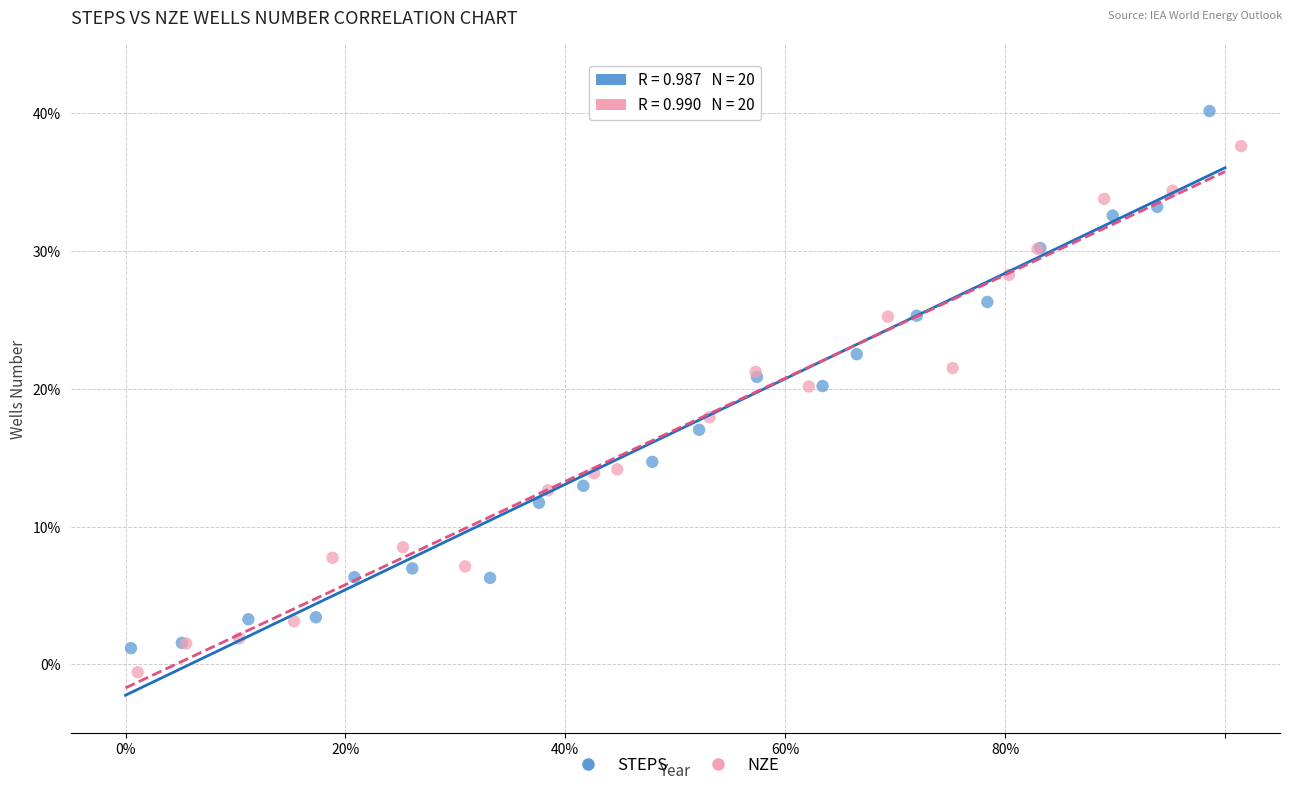

What are all the series names shown in the legend?

STEPS, NZE